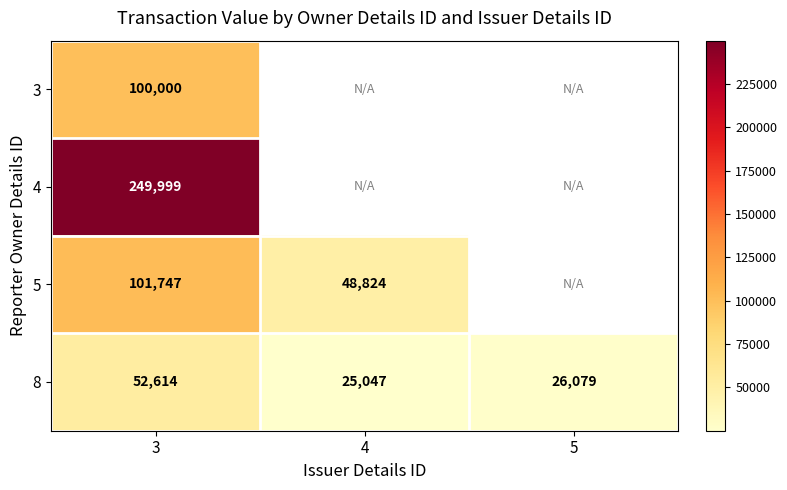

What is the highest value of the 8 series?

52614